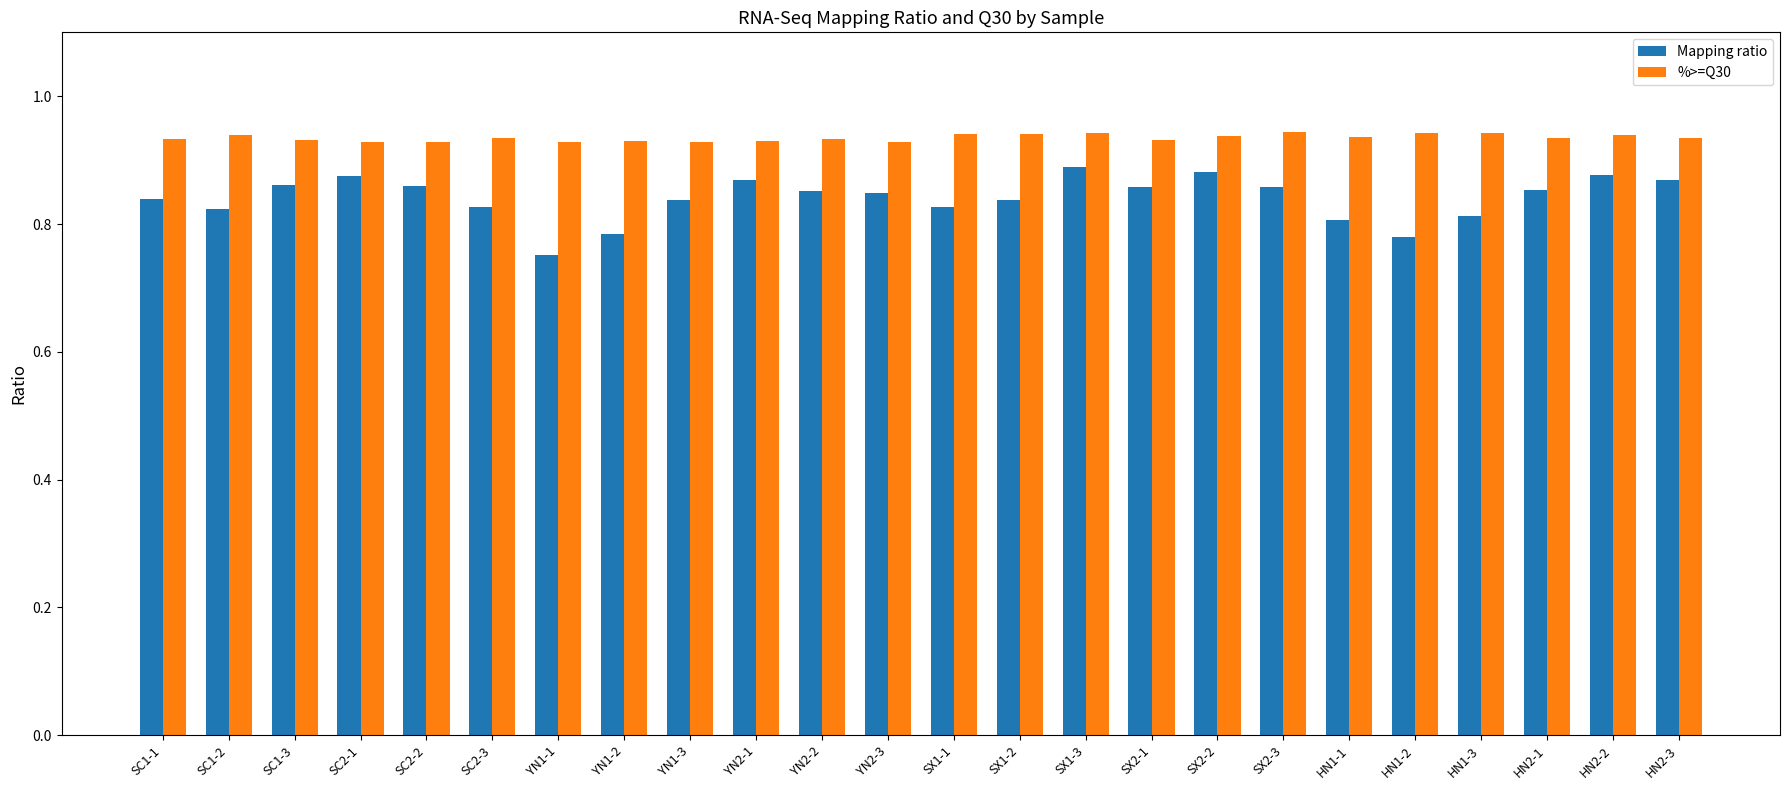

Is the value of %>=Q30 at HN2-2 greater than the value of Mapping ratio at YN2-1?

Yes